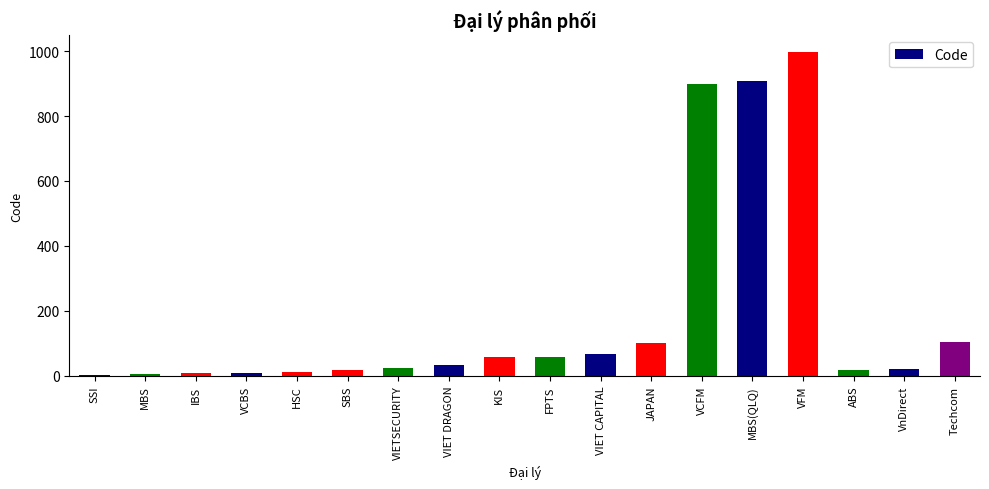

What is the change in value from SSI to HSC?

+8